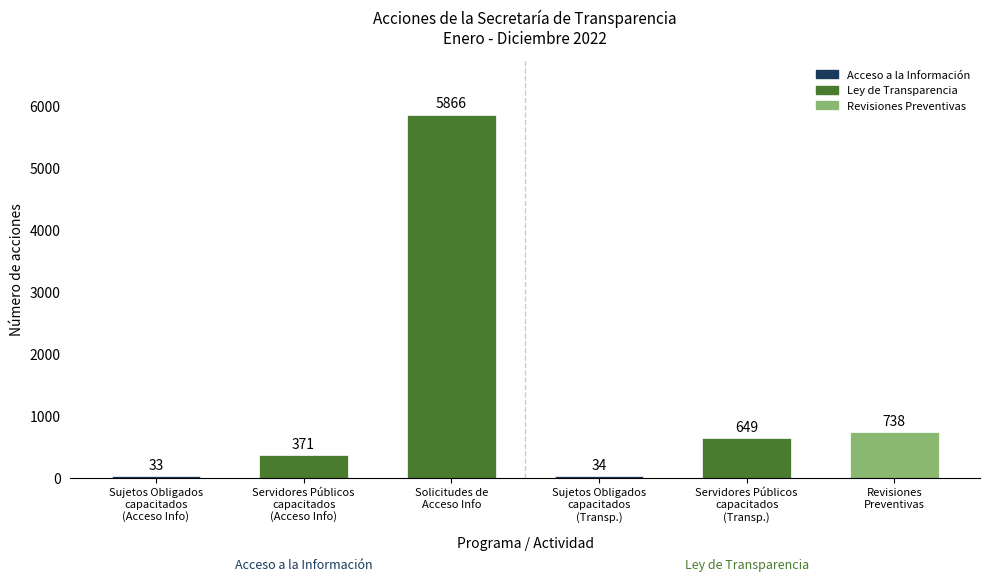

How many bars are there in total?

6